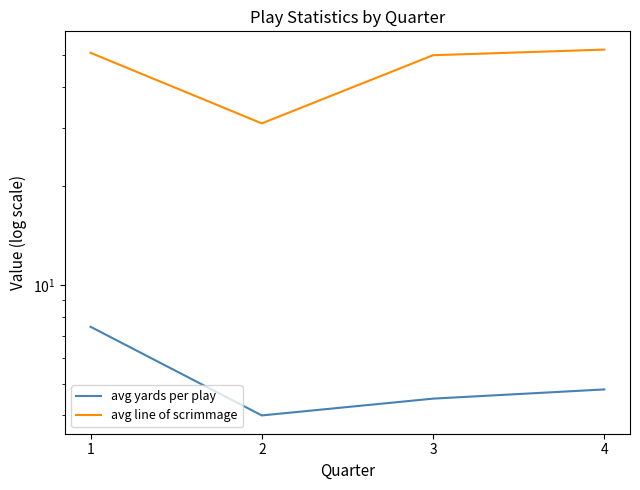

At which label does avg line of scrimmage reach its peak?

4